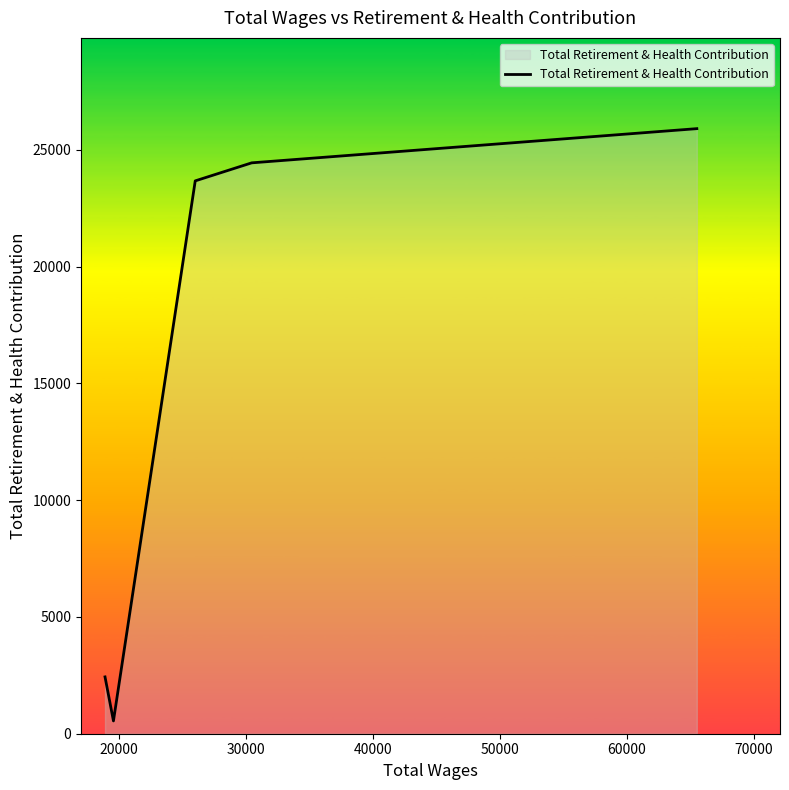

True or false: the data has more than 2 interior local peaks.

False